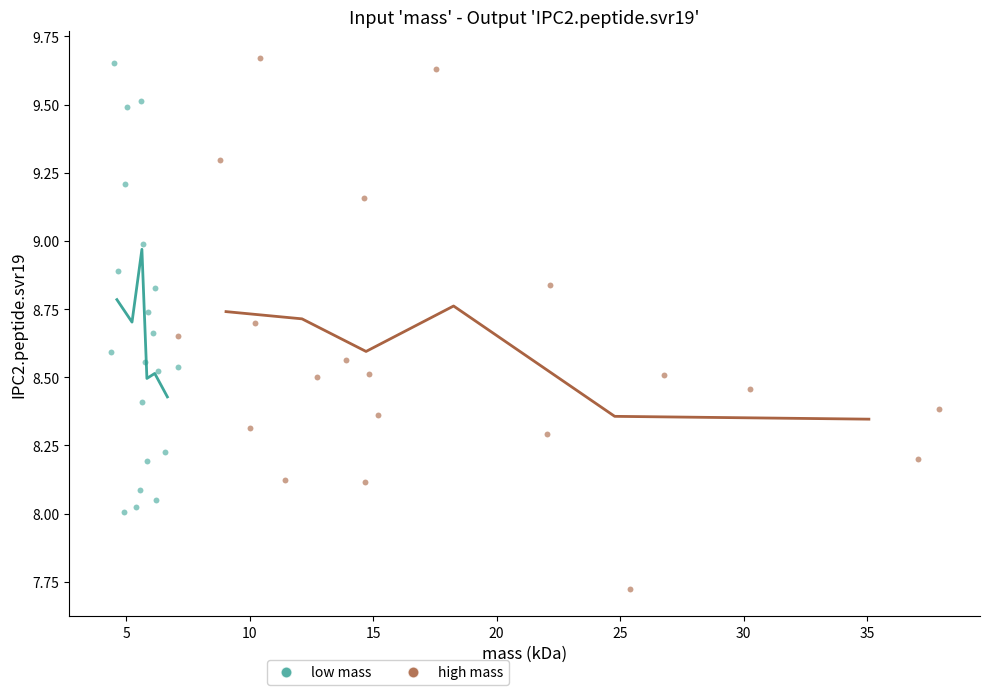

Which series has the largest Y range (max minus min)?

high mass